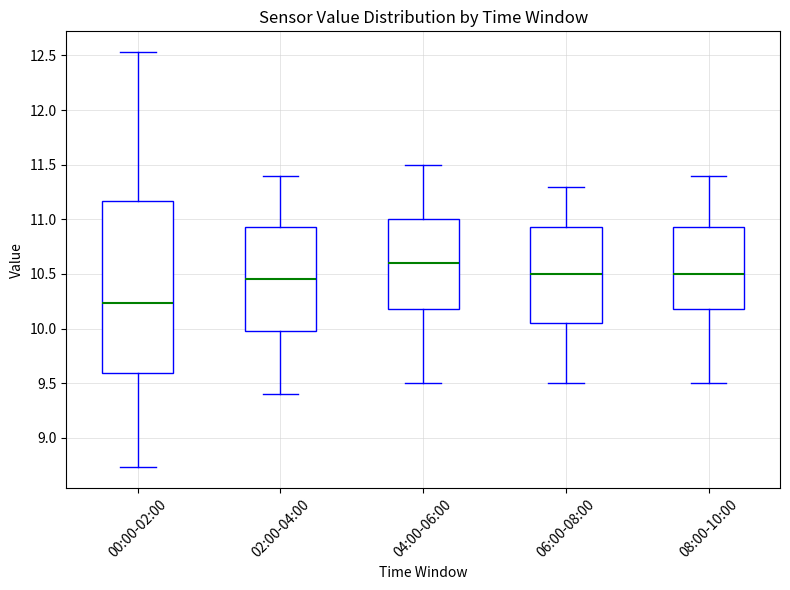

Comparing the boxes themselves (not the whiskers), which one is the tallest?

00:00-02:00